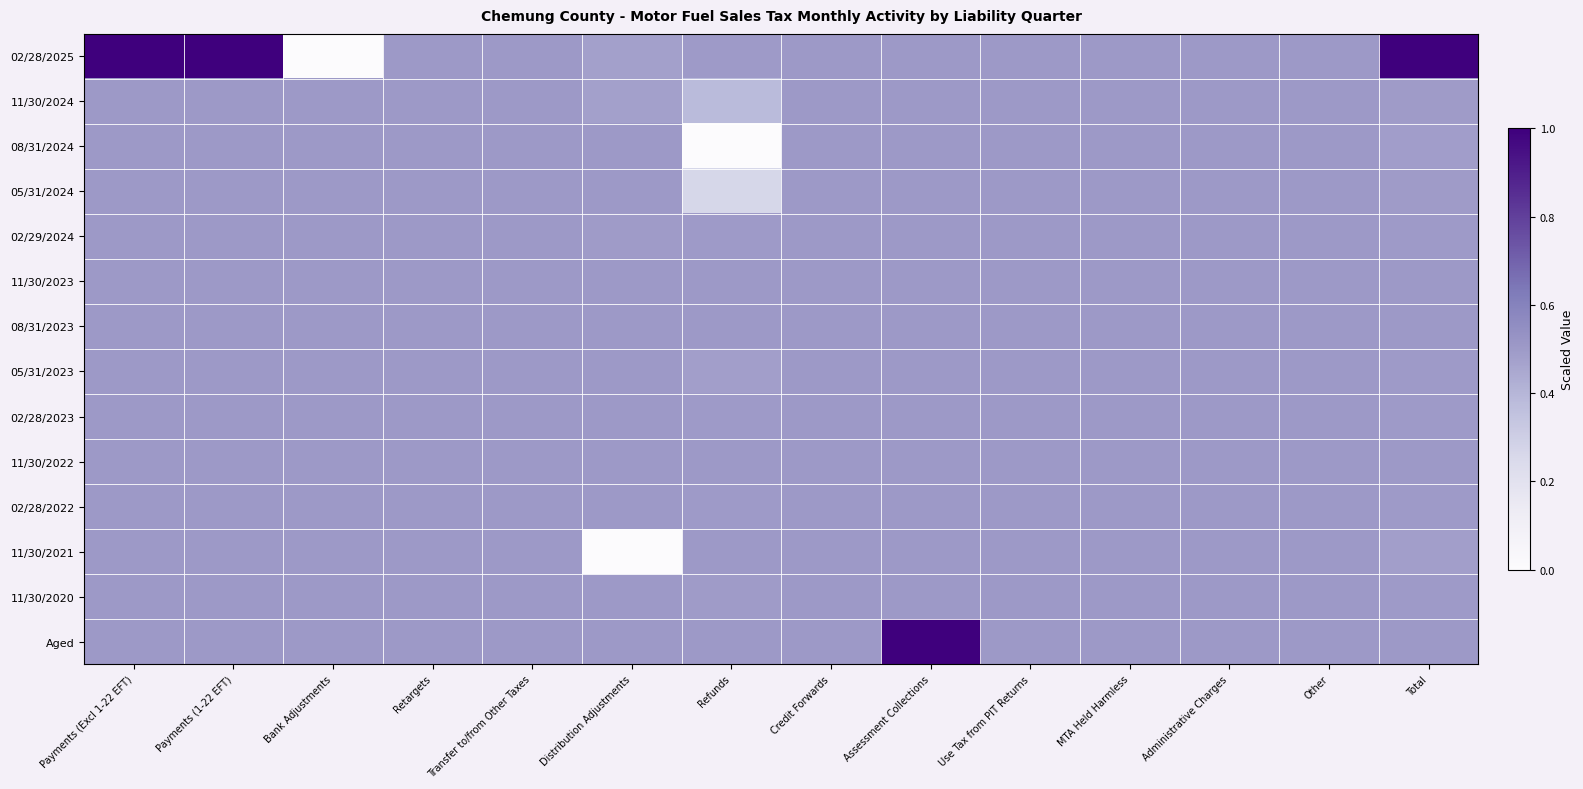

Between Credit Forwards and Administrative Charges, which is larger?

Credit Forwards